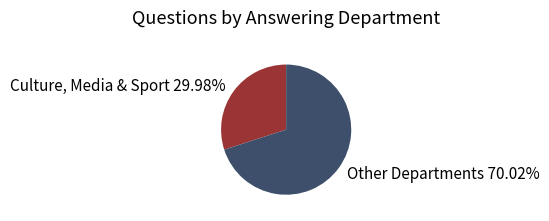

Which category accounts for the majority?

Other Departments 70.02%